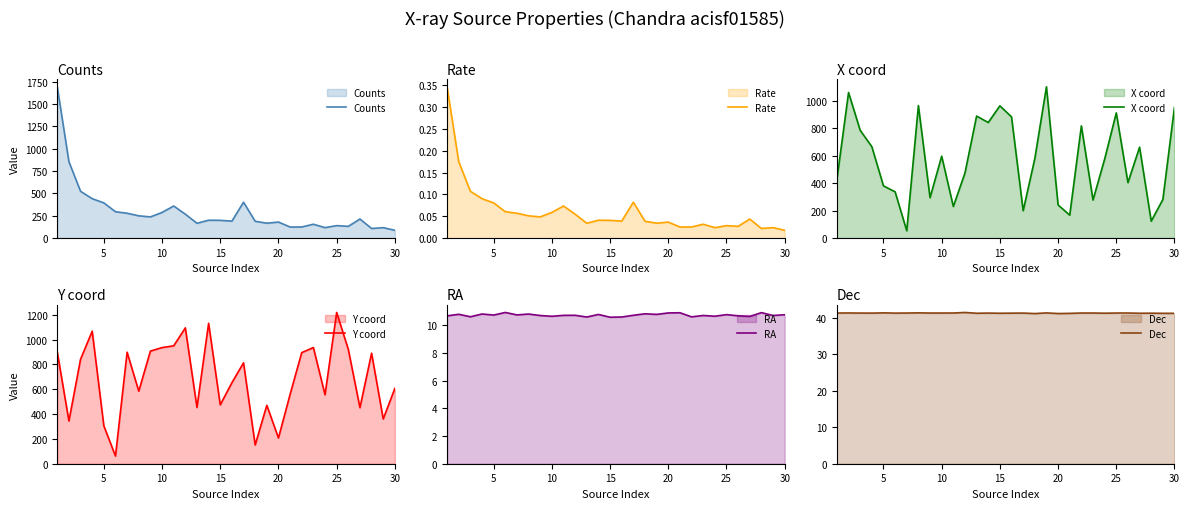

What is the highest value of the X coord series?

1104.0